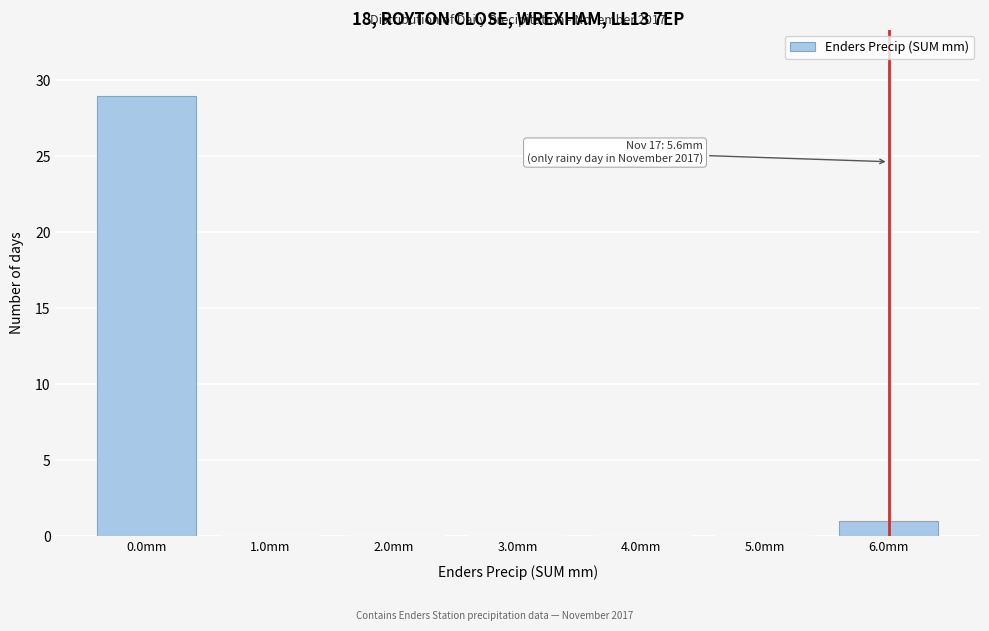

Which range on the x-axis has the tallest bar?

-0.5 to 0.5